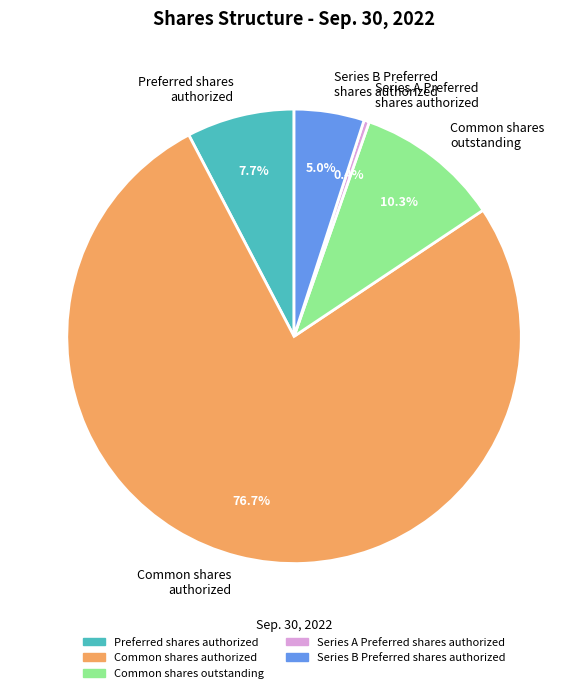

What is the ratio of the value at Common shares authorized to the value at Preferred shares authorized?

10.0